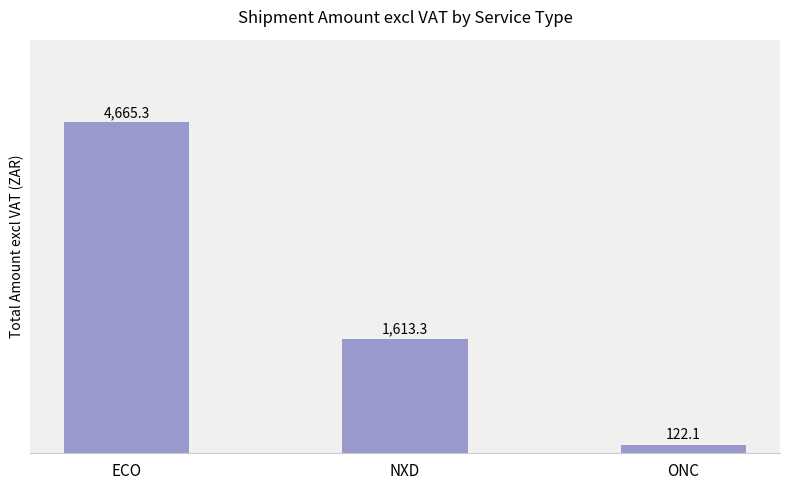

What is the change in value from ECO to ONC?

-4543.2